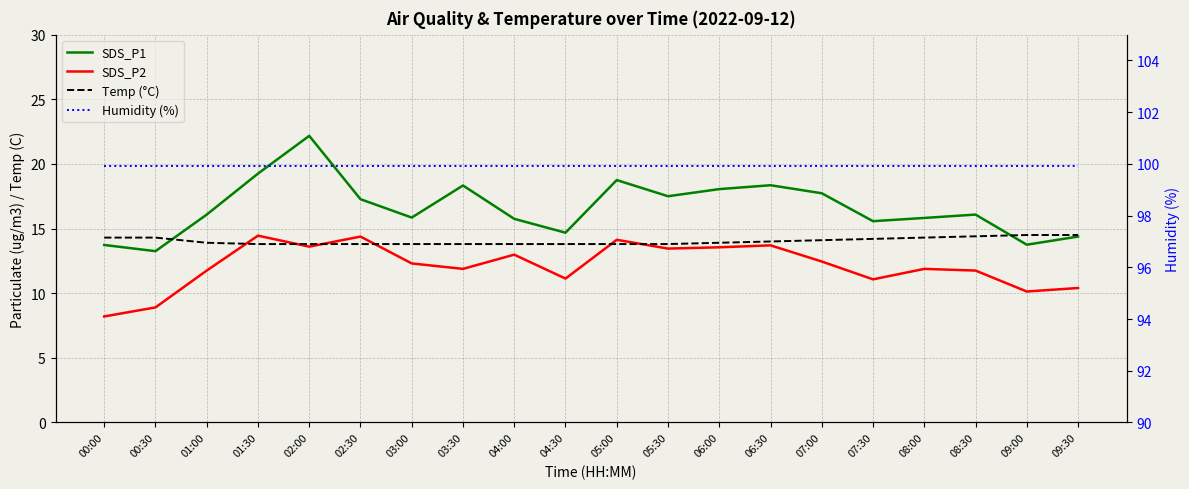

True or false: Humidity (%) and SDS_P2 intersect in this chart.

False